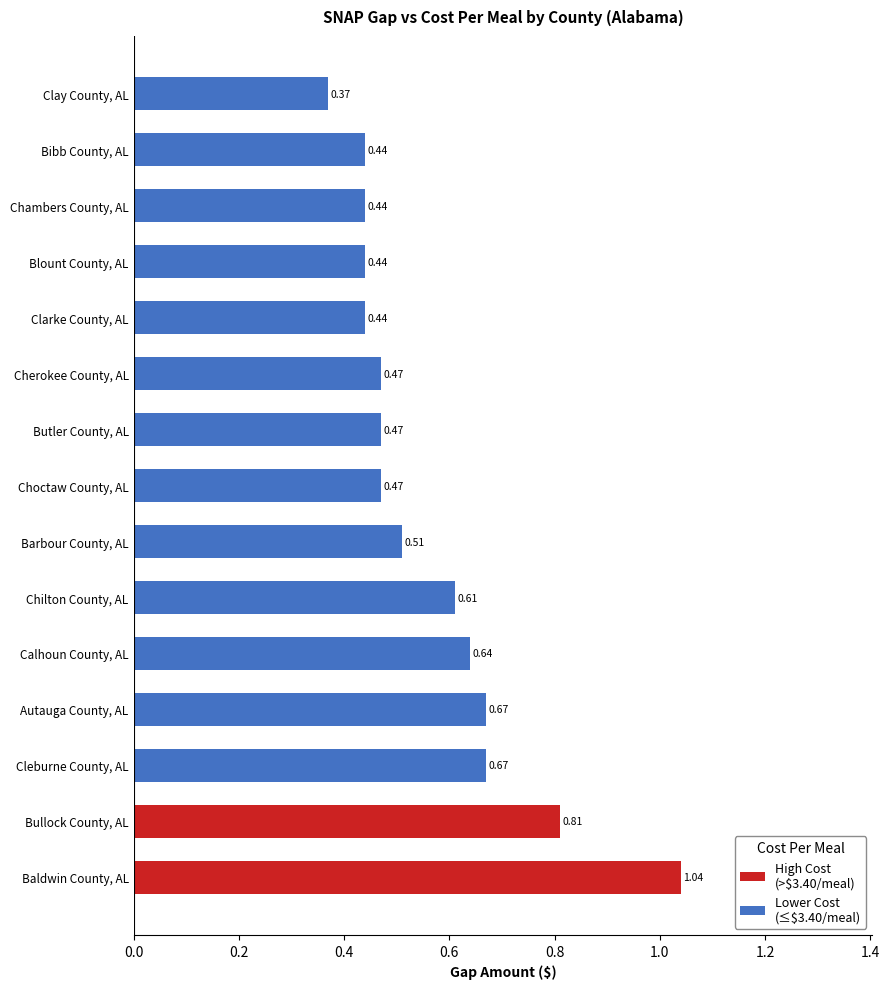

Does the chart contain any negative values?

No